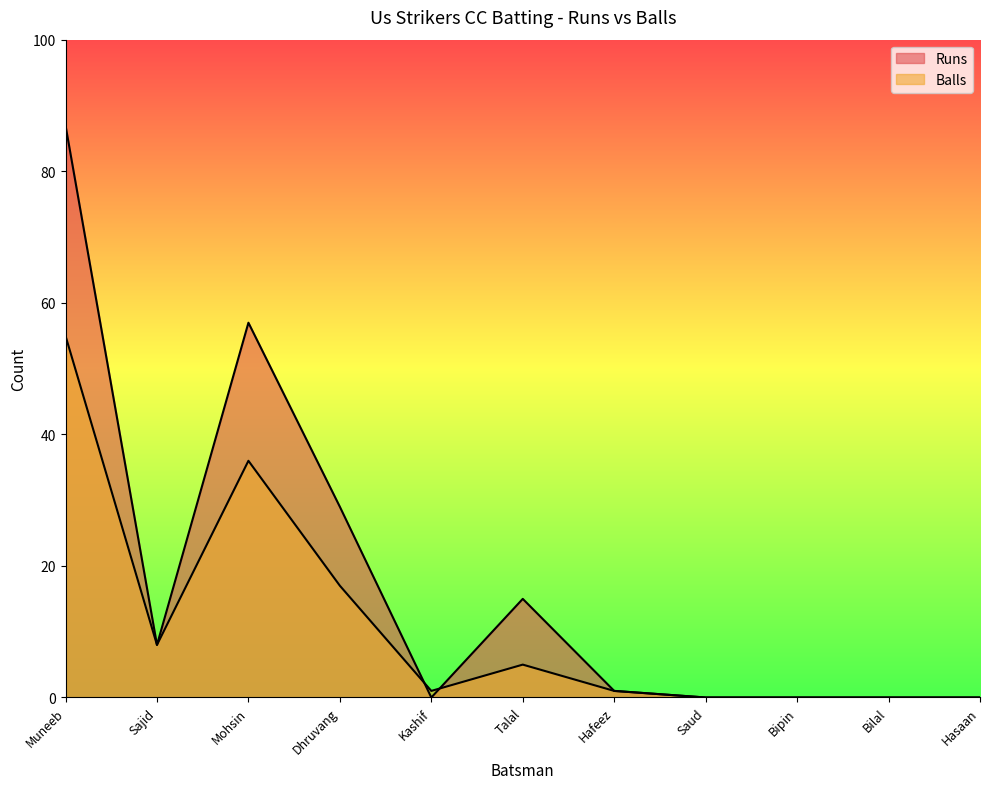

At how many categories does at least one series exceed 56?

2